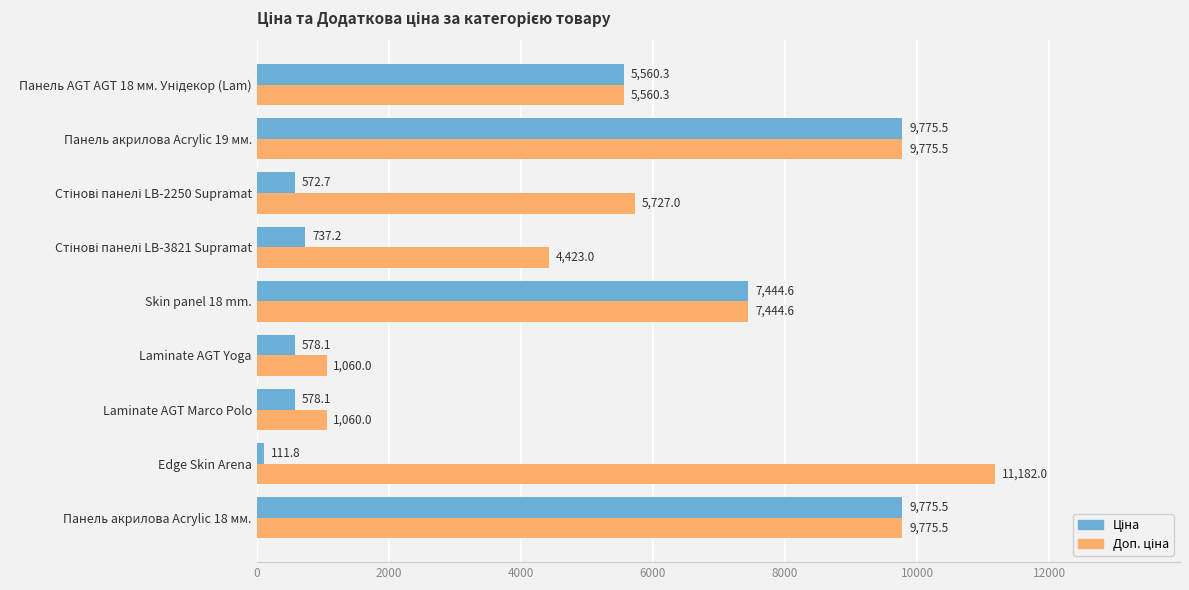

At how many categories does at least one series exceed 4853?

6